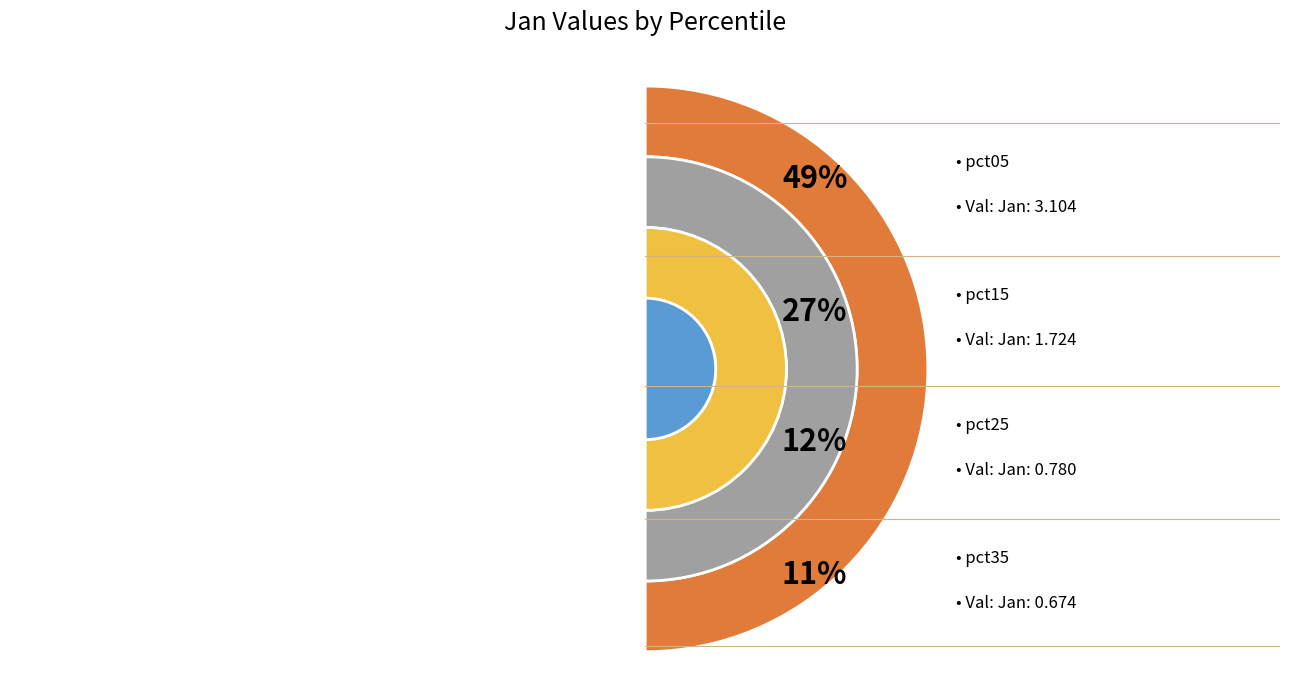

Is pct55 the majority of the pie?

No